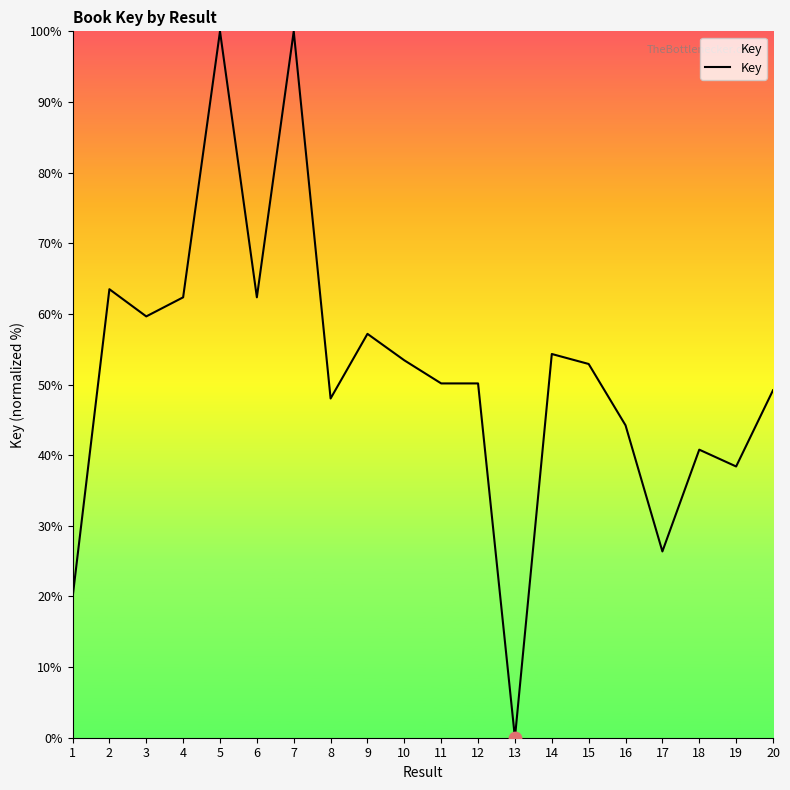

What is the change in value from 1 to 17?

+6.6